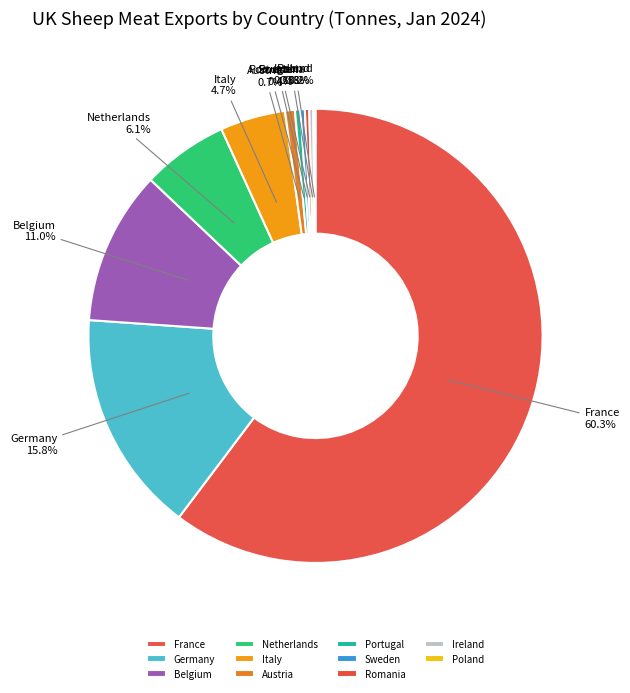

Which category has the biggest portion of the pie?

France